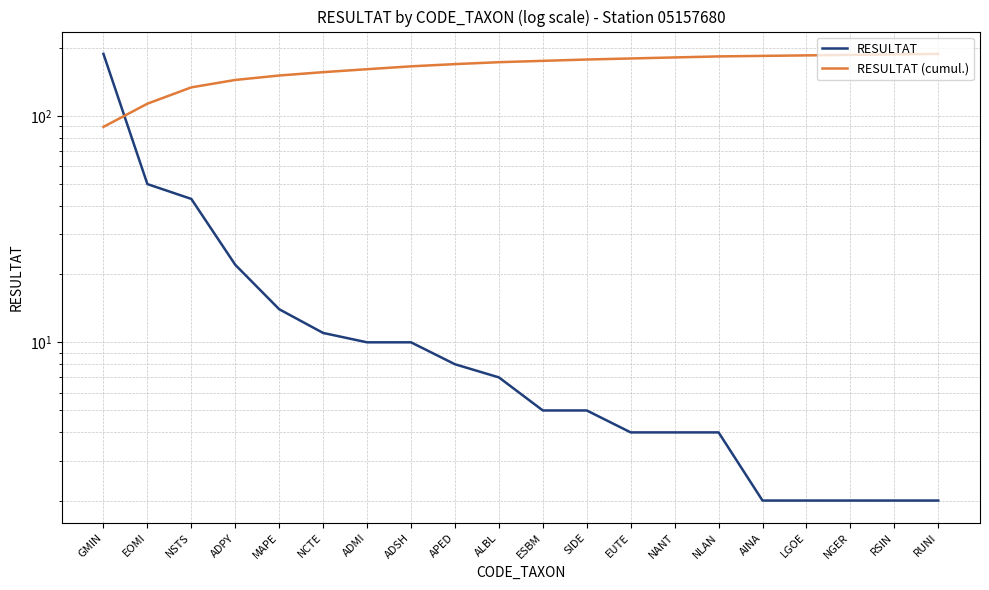

Read the RESULTAT value at NANT.

4.0